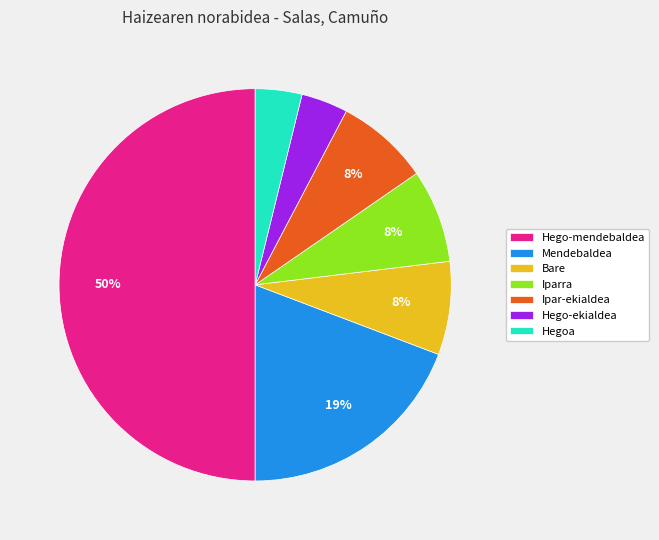

Combined, do Bare and Mendebaldea account for over 50%?

No